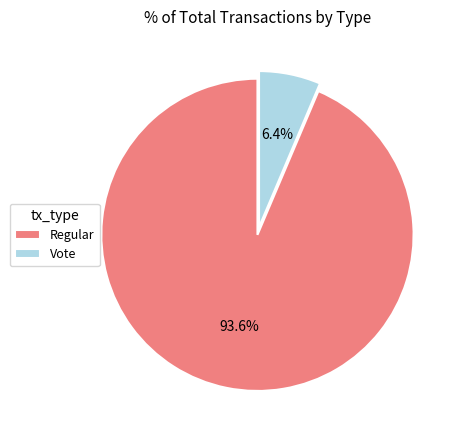

Is the sum of Vote and Regular greater than half?

Yes